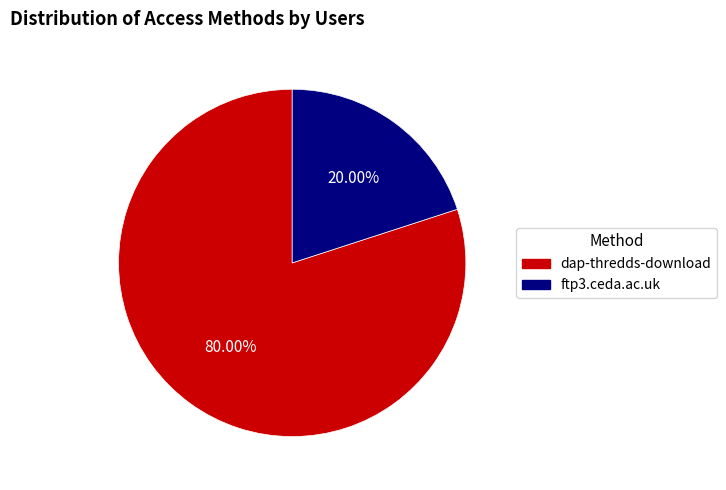

What is the smallest slice in the pie chart?

ftp3.ceda.ac.uk